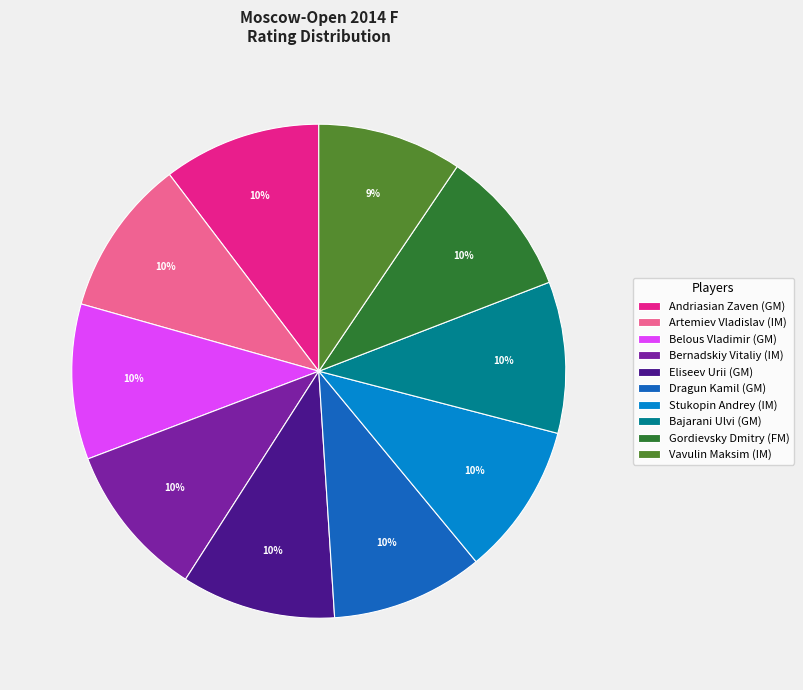

To the nearest percent, what portion does Stukopin Andrey (IM) represent?

10%